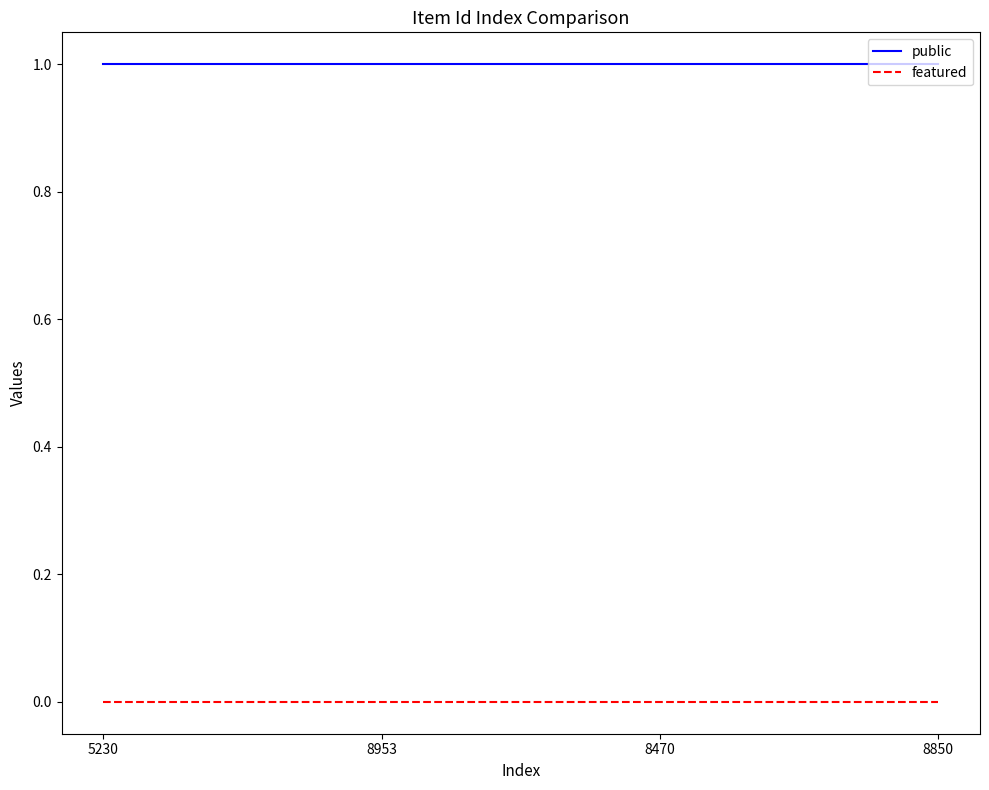

True or false: public and featured intersect in this chart.

False